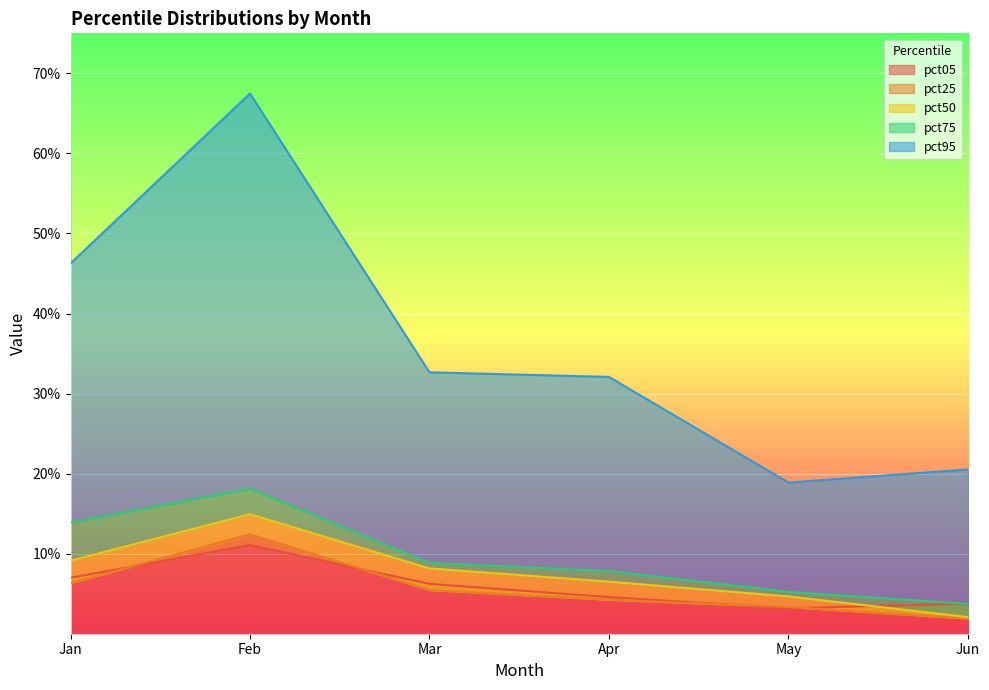

What is the difference between the pct50 values at Mar and Feb?

0.1